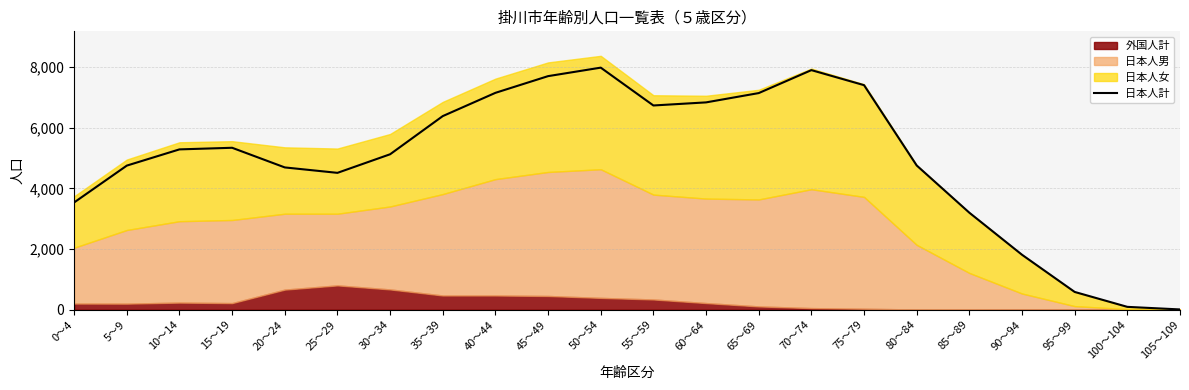

What is the difference between the second highest and second lowest values?

7808